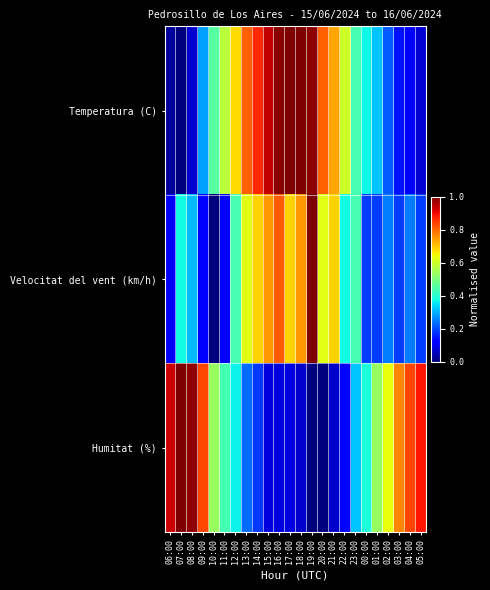

Reading left to right, transcribe all the data shown in this chart.

Temperatura (C): 06:00=0.0	07:00=0.0	08:00=0.1	09:00=0.3	10:00=0.5	11:00=0.6	12:00=0.7	13:00=0.8	14:00=0.9	15:00=0.9	16:00=1.0	17:00=1.0	18:00=1.0	19:00=1.0	20:00=0.8	21:00=0.7	22:00=0.6	23:00=0.4	00:00=0.4	01:00=0.3	02:00=0.2	03:00=0.1	04:00=0.1	05:00=0.1
Velocitat del vent (km/h): 06:00=0.1	07:00=0.4	08:00=0.3	09:00=0.1	10:00=0.0	11:00=0.1	12:00=0.4	13:00=0.6	14:00=0.7	15:00=0.7	16:00=0.8	17:00=0.7	18:00=0.7	19:00=1.0	20:00=0.6	21:00=0.7	22:00=0.4	23:00=0.4	00:00=0.2	01:00=0.2	02:00=0.2	03:00=0.2	04:00=0.2	05:00=0.2
Humitat (%): 06:00=0.9	07:00=1.0	08:00=1.0	09:00=0.8	10:00=0.5	11:00=0.4	12:00=0.4	13:00=0.2	14:00=0.2	15:00=0.1	16:00=0.1	17:00=0.1	18:00=0.1	19:00=0.0	20:00=0.0	21:00=0.1	22:00=0.1	23:00=0.3	00:00=0.4	01:00=0.5	02:00=0.6	03:00=0.8	04:00=0.8	05:00=0.9